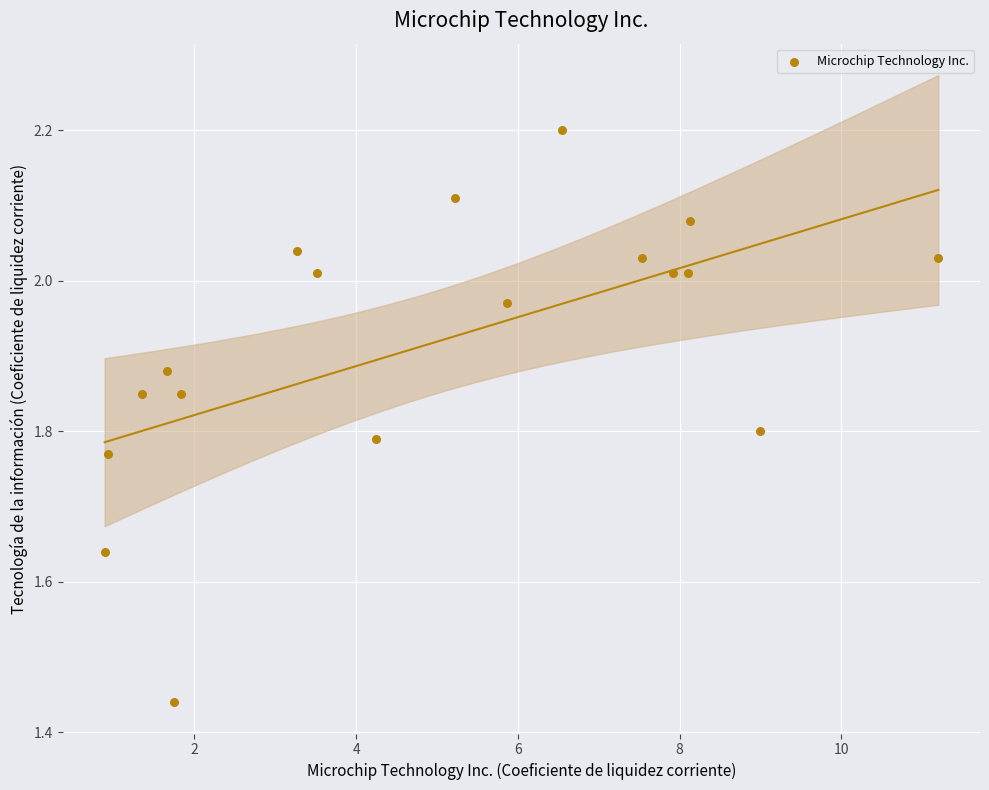

What is the range of X values (max minus min)?

10.3